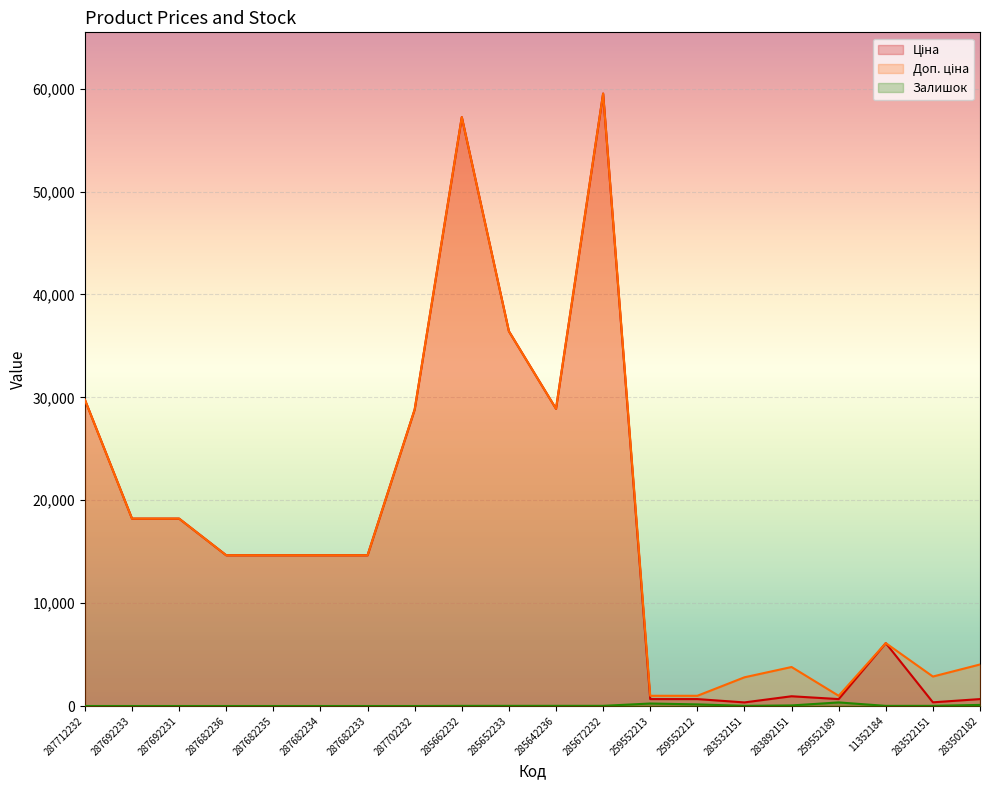

How many lines are shown in the chart?

3